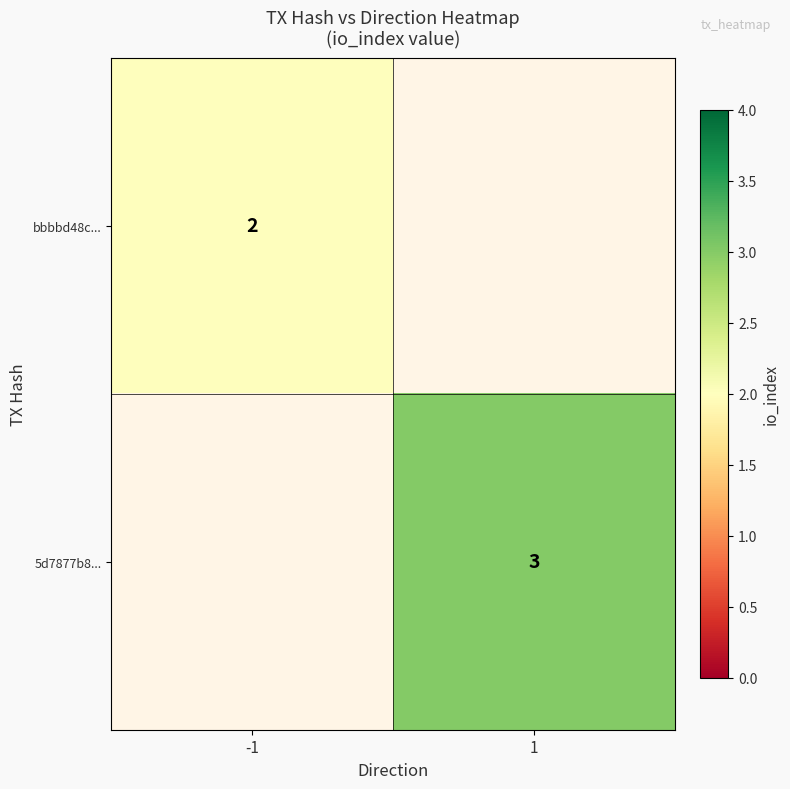

True or false: 5d7877b8... has a value of 1.7 at 1.

False